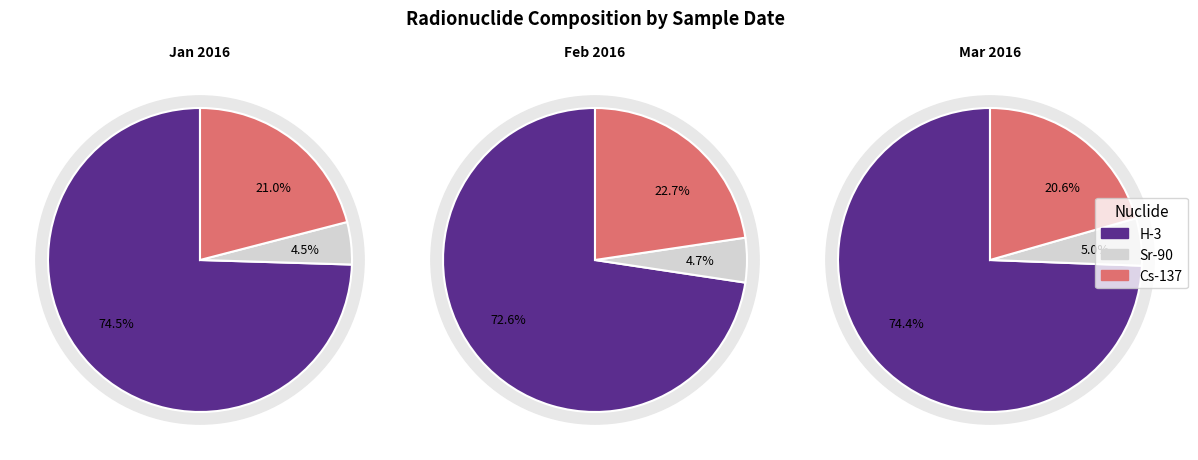

Is 2016/03/09 the majority of the pie?

No